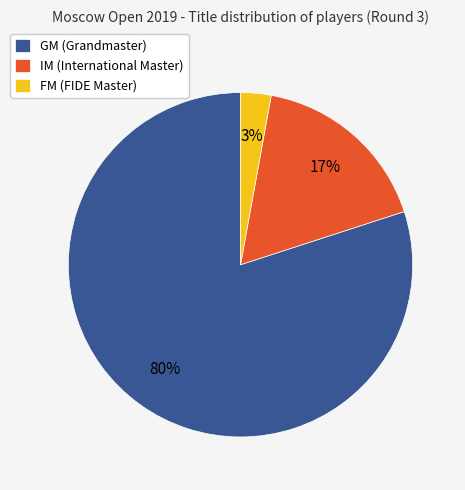

Is there a majority slice in this chart?

Yes